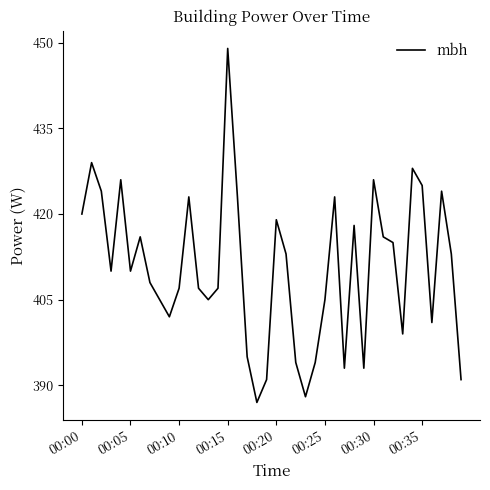

What is the maximum value shown in the chart?

449